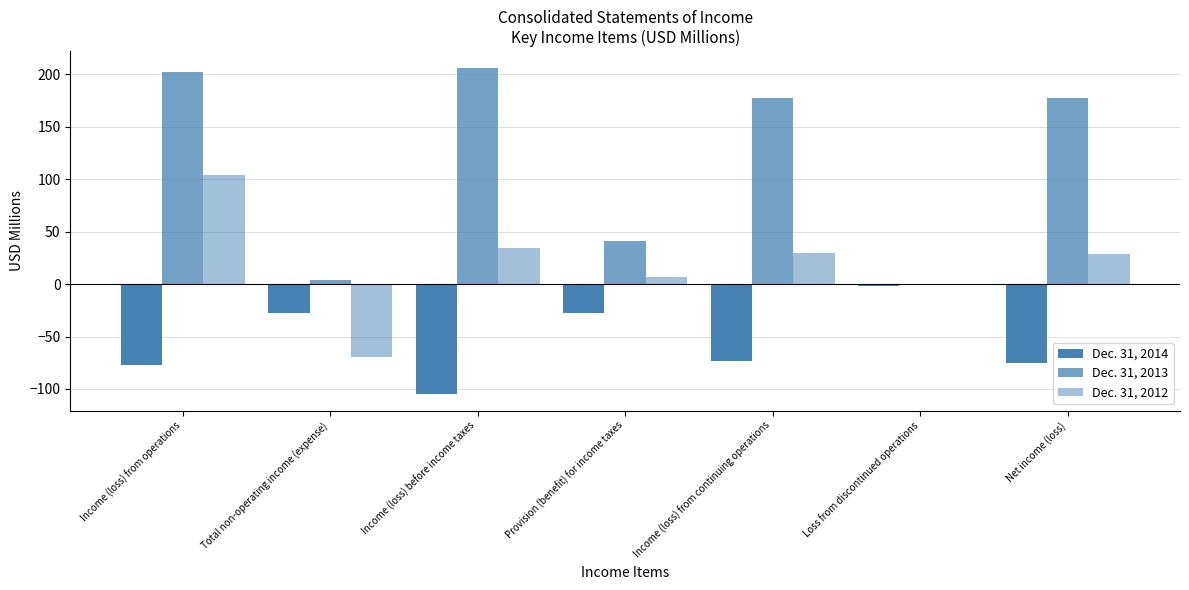

Where does the Dec. 31, 2014 series first go above -73?

Total non-operating income (expense)